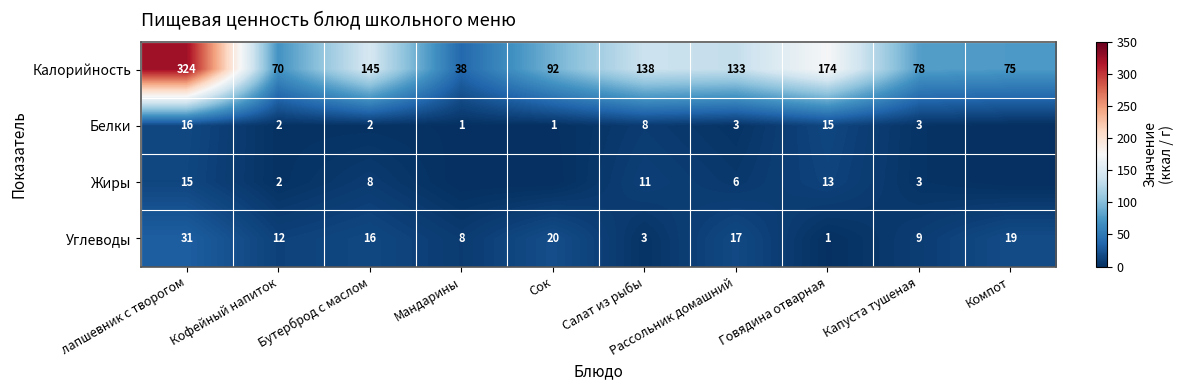

Which category has the lowest value in the Углеводы series?

Говядина отварная